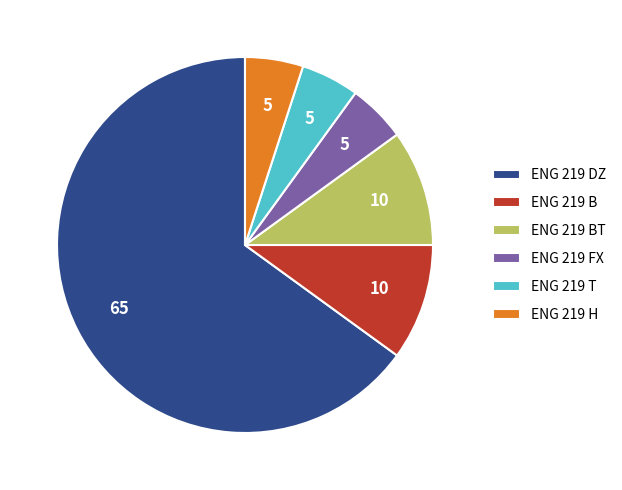

Which slice is the largest?

ENG 219 DZ